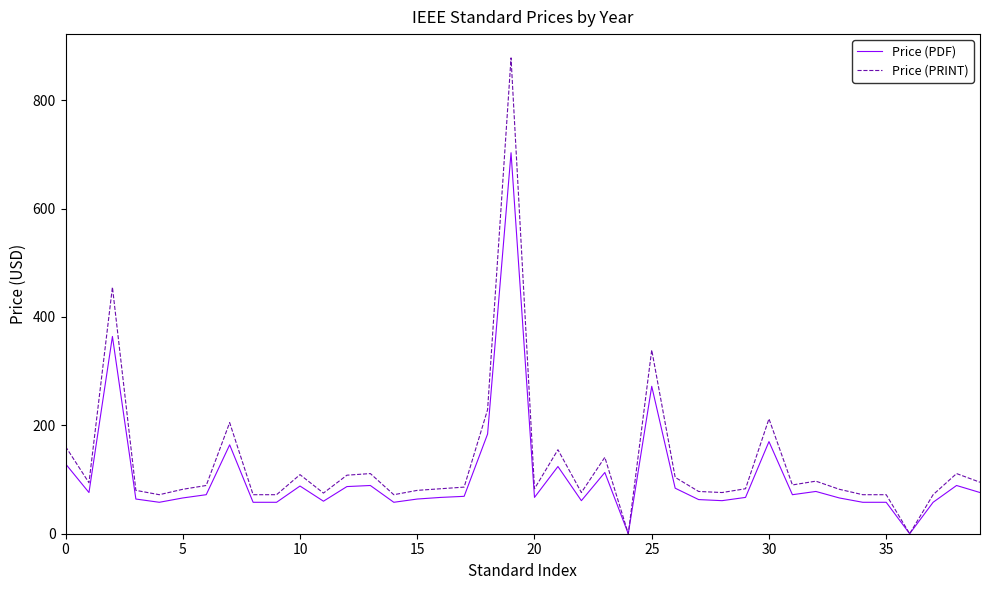

Rank the series by their maximum value, from lowest to highest.

Price (PDF), Price (PRINT)